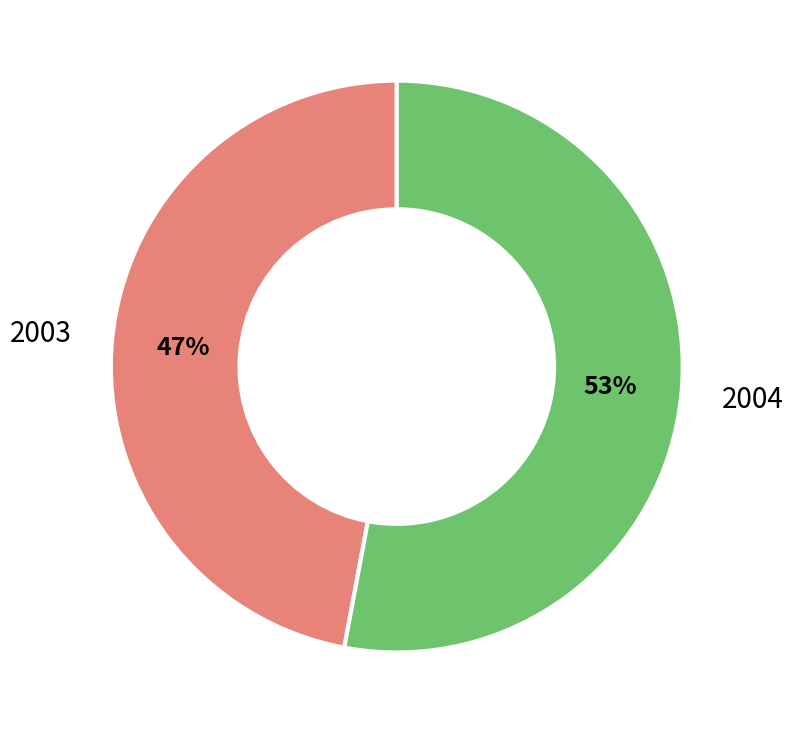

What is the majority slice?

2004